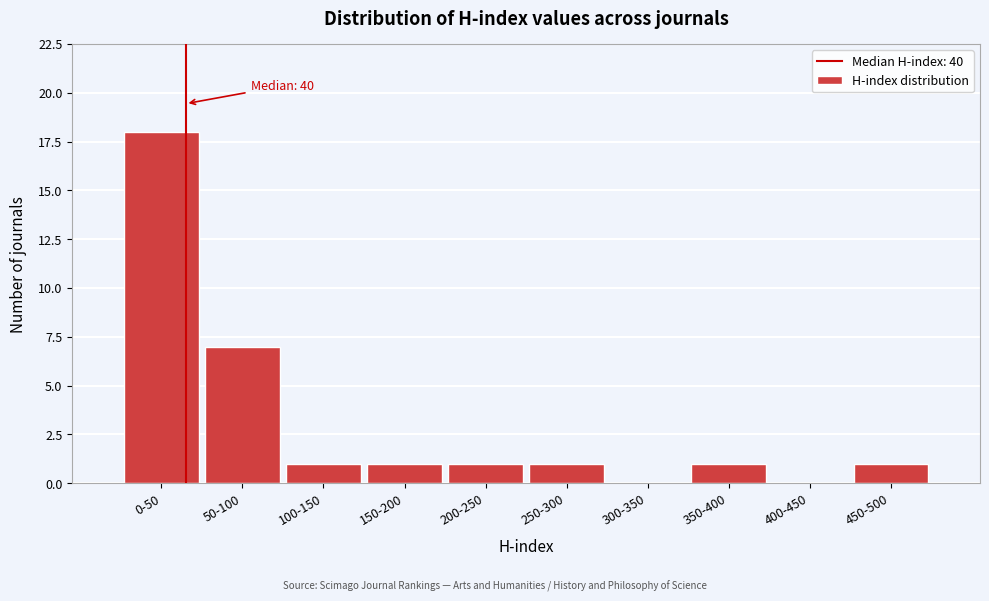

Reading left to right, what are all the values shown in this chart?

0-50=18	50-100=7	100-150=1	150-200=1	200-250=1	250-300=1	300-350=0	350-400=1	400-450=0	450-500=1